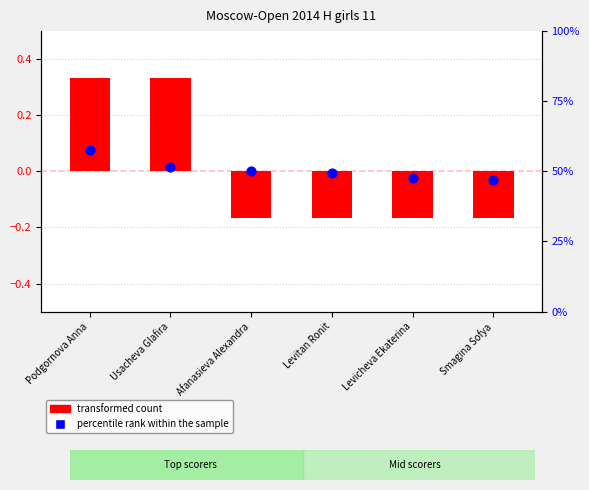

At which category is the sum across all series the highest?

Podgornova Anna